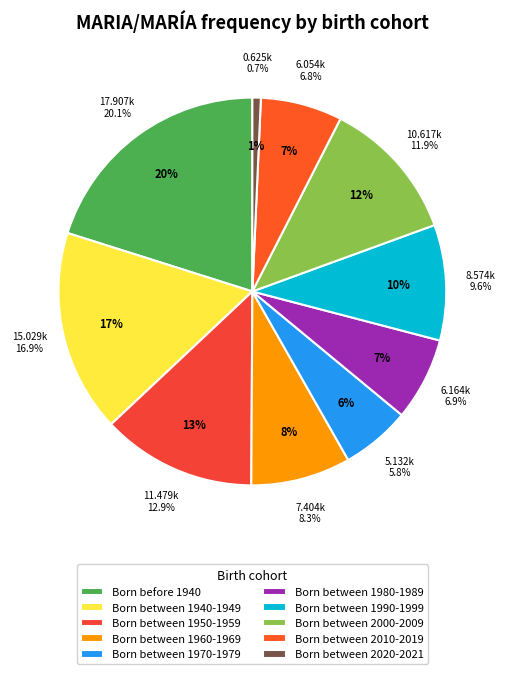

Is there any slice that represents more than half of the pie?

No